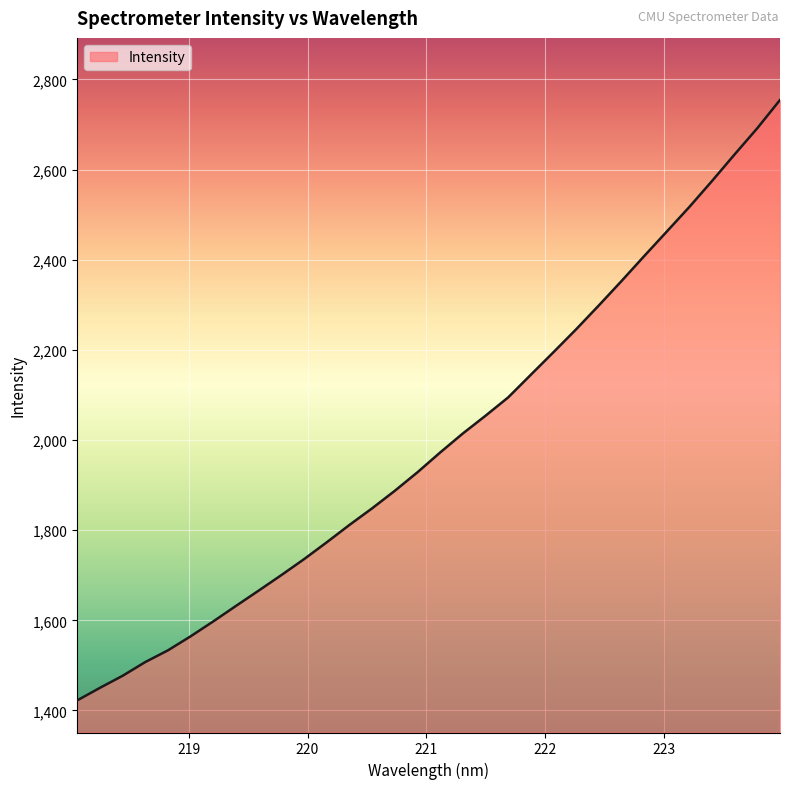

Reading left to right, extract all data points from this chart.

1422.2	1450.1	1476.8	1507.3	1533.4	1564.5	1597.6	1632.0	1665.9	1700.3	1735.7	1773.1	1811.6	1848.4	1887.3	1928.4	1972.3	2014.4	2053.8	2094.4	2144.7	2194.8	2245.6	2298.5	2352.5	2407.8	2462.3	2517.2	2574.7	2633.8	2691.8	2754.3